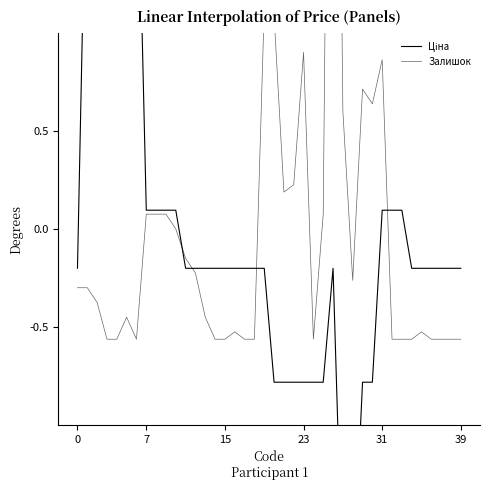

What is the maximum value for Залишок?

5.3